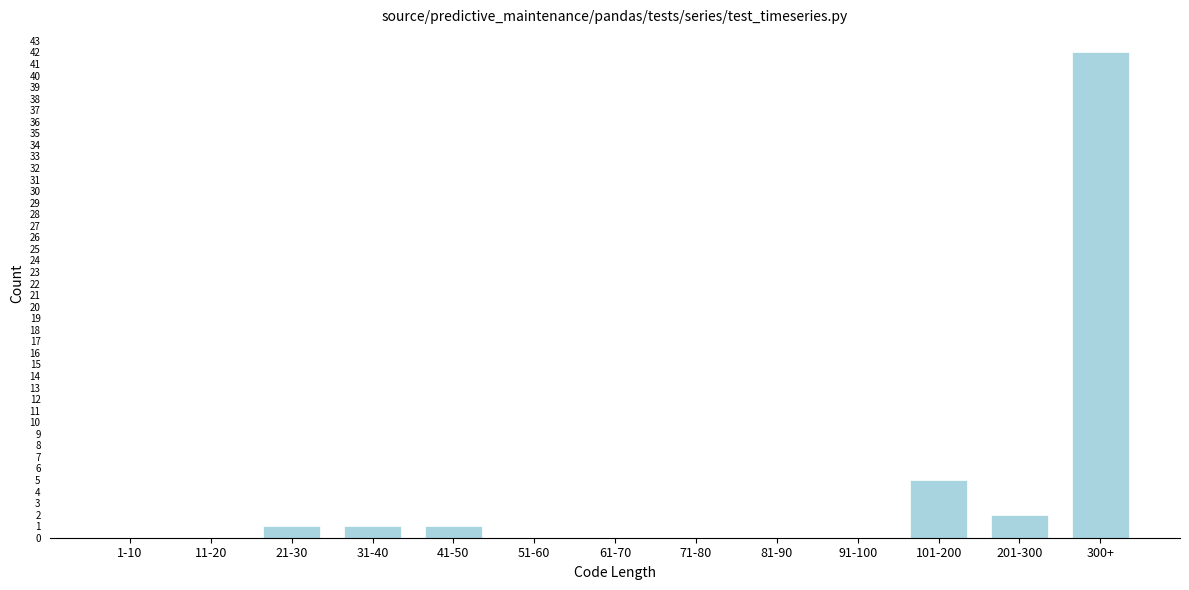

Reading right to left, list all the values displayed in this chart.

300+=42	201-300=2	101-200=5	91-100=0	81-90=0	71-80=0	61-70=0	51-60=0	41-50=1	31-40=1	21-30=1	11-20=0	1-10=0